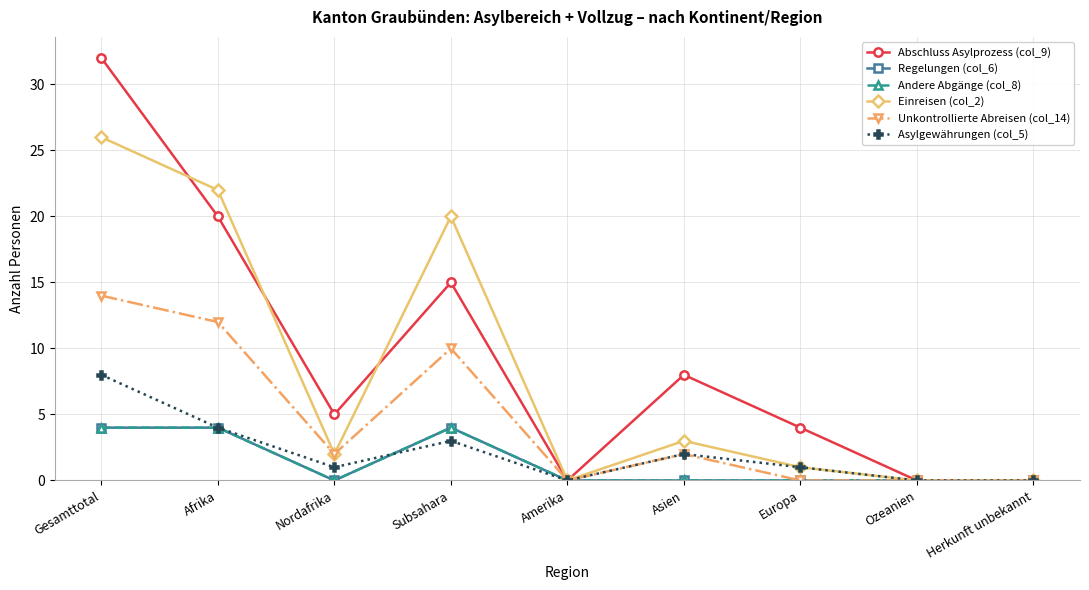

Rank the series at Asien from lowest to highest value.

Regelungen (col_6), Andere Abgänge (col_8), Unkontrollierte Abreisen (col_14), Asylgewährungen (col_5), Einreisen (col_2), Abschluss Asylprozess (col_9)